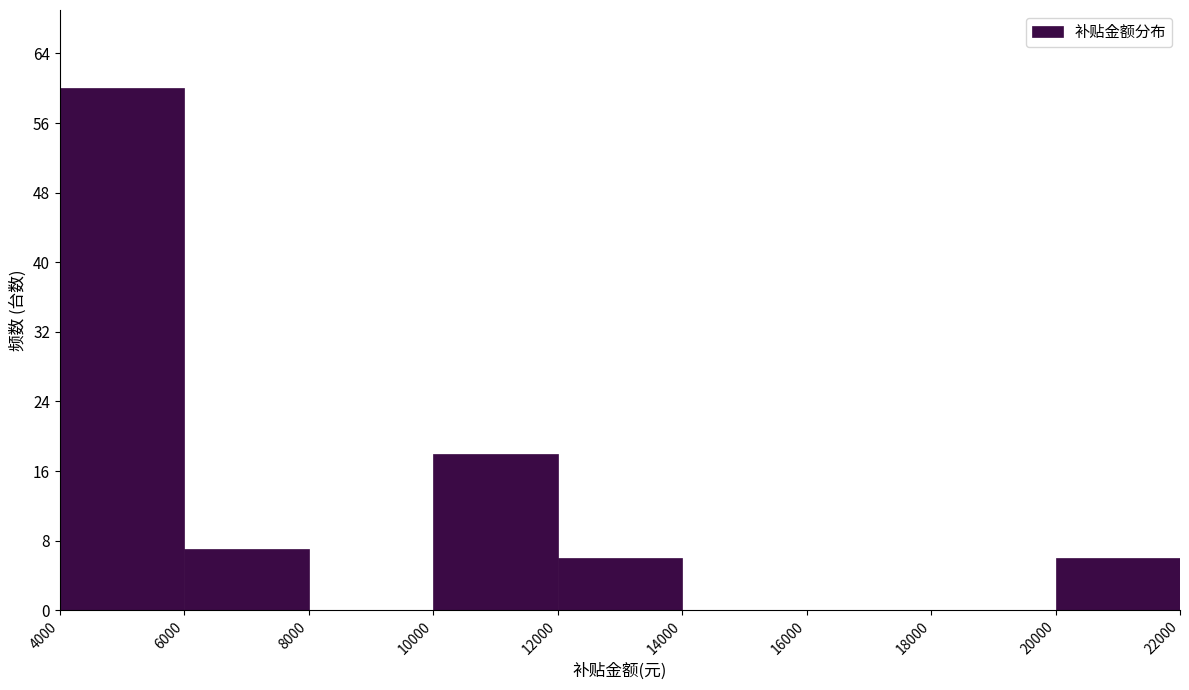

Reading left to right, transcribe this chart: for each bar, give the range it covers on the x-axis and its height. The values are not printed on the chart, so give them approximately, as read against the axis.

4000 to 6000: 60
6000 to 8000: 7
8000 to 10000: 0
10000 to 12000: 18
12000 to 14000: 6
14000 to 16000: 0
16000 to 18000: 0
18000 to 20000: 0
20000 to 22000: 6